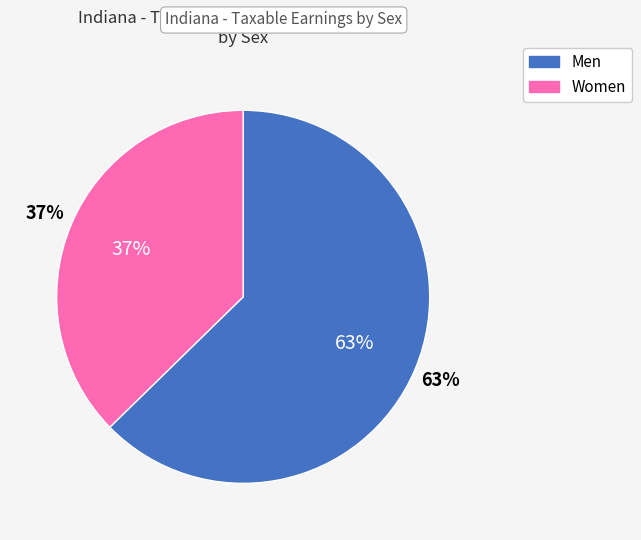

What is the majority slice?

Men